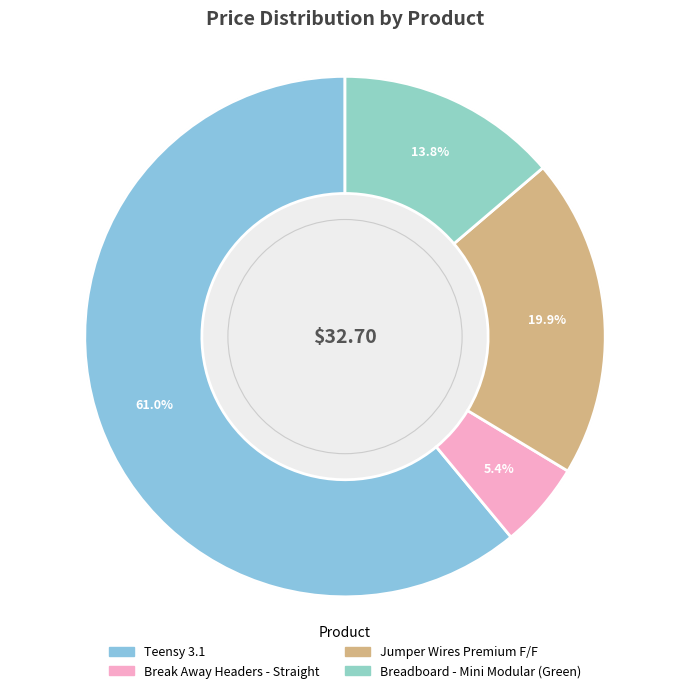

Combined, what portion of the pie is Jumper Wires Premium F/F and Break Away Headers - Straight?

25.2%